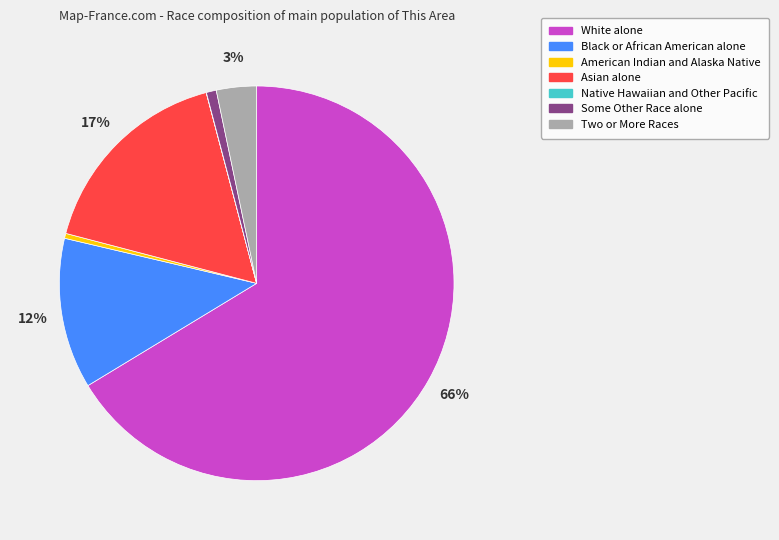

What percentage is the Asian alone slice, to the nearest percent?

17%